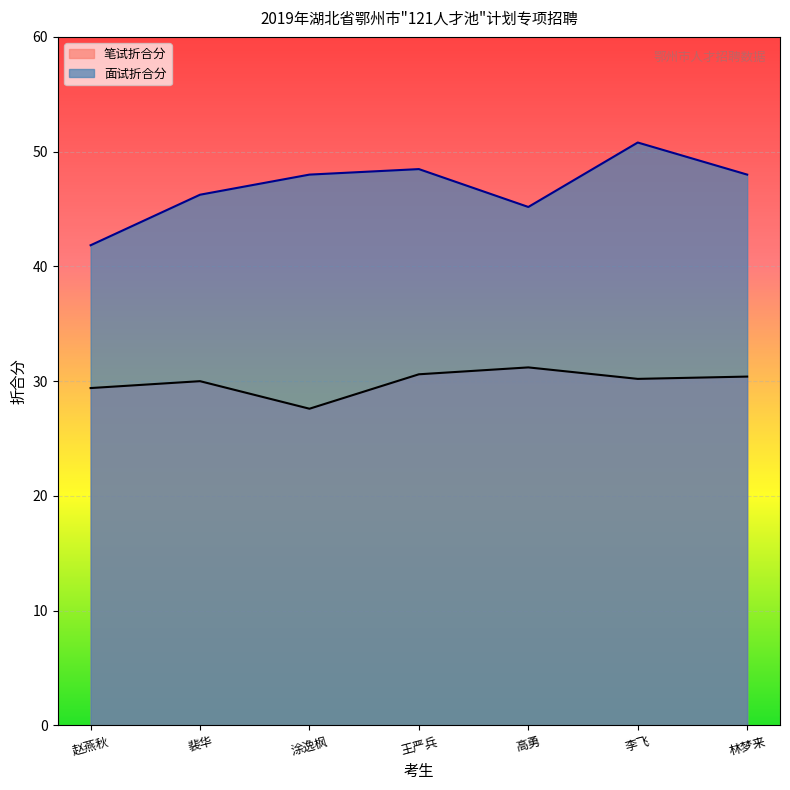

The value of 面试折合分 at 李飞 is 50.8. True or false?

True